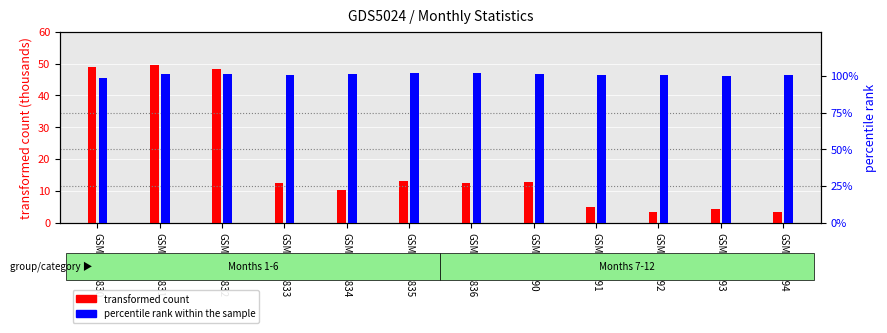

True or false: transformed count has a value of 49.1 at GSM11787830.

True